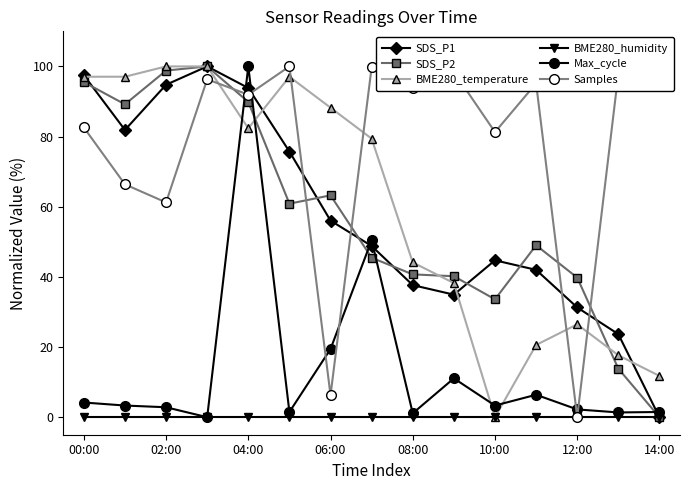

How many lines are shown in the chart?

6